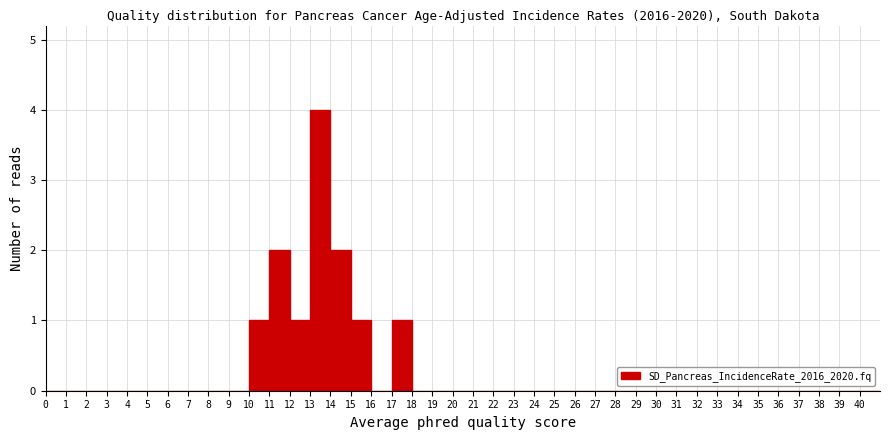

Over which range of the x-axis is the bar tallest?

13 to 14